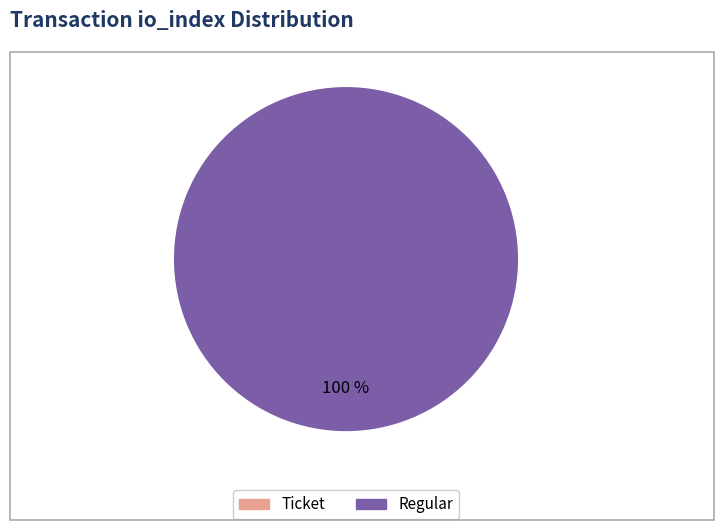

Which category accounts for the majority?

Regular (io_index=29)